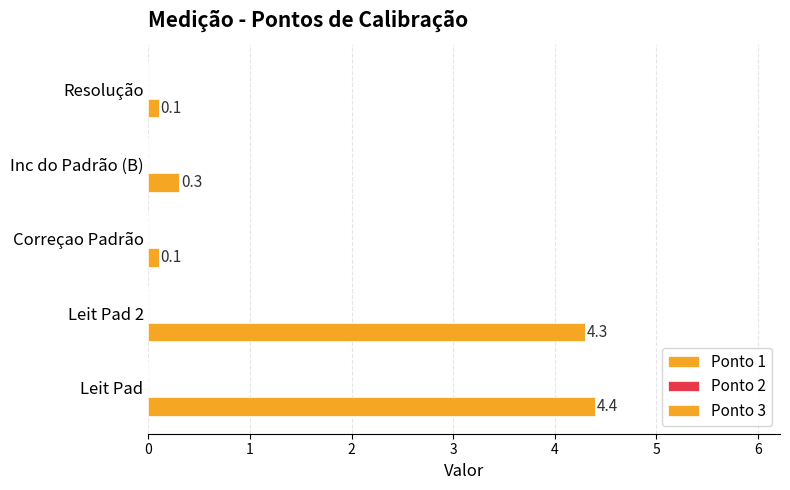

Count the number of categories in the chart.

5